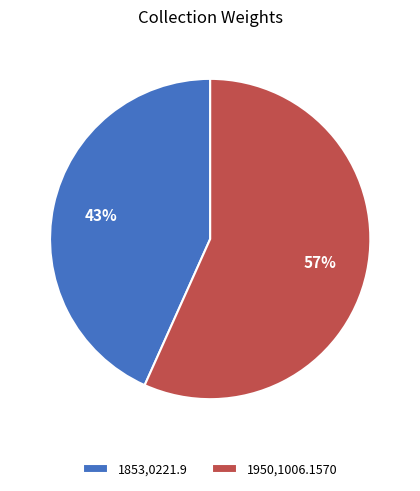

Count the number of slices in the pie.

2